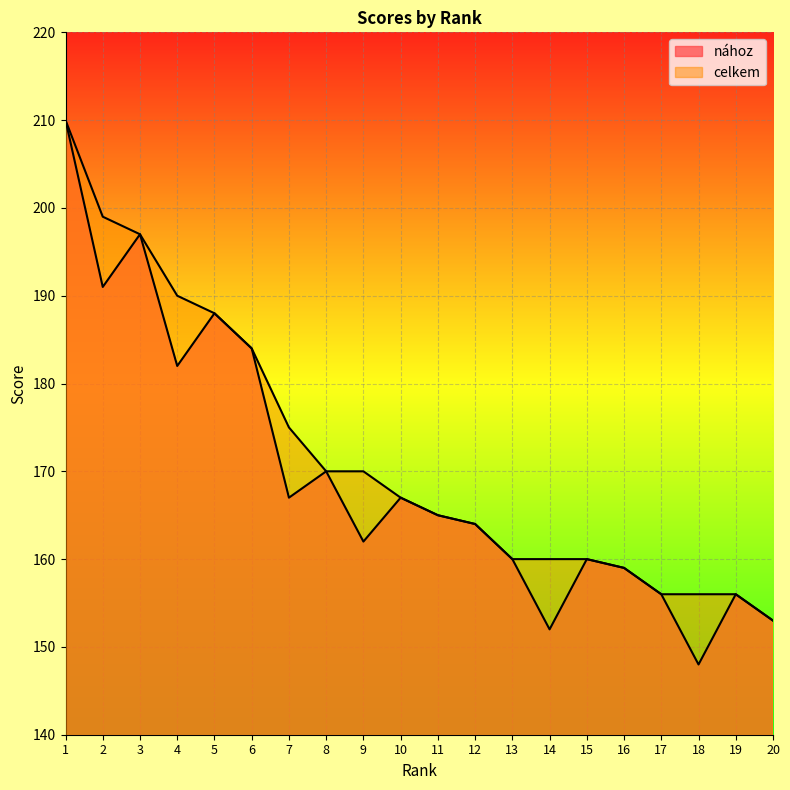

How many distinct data groups are displayed?

2